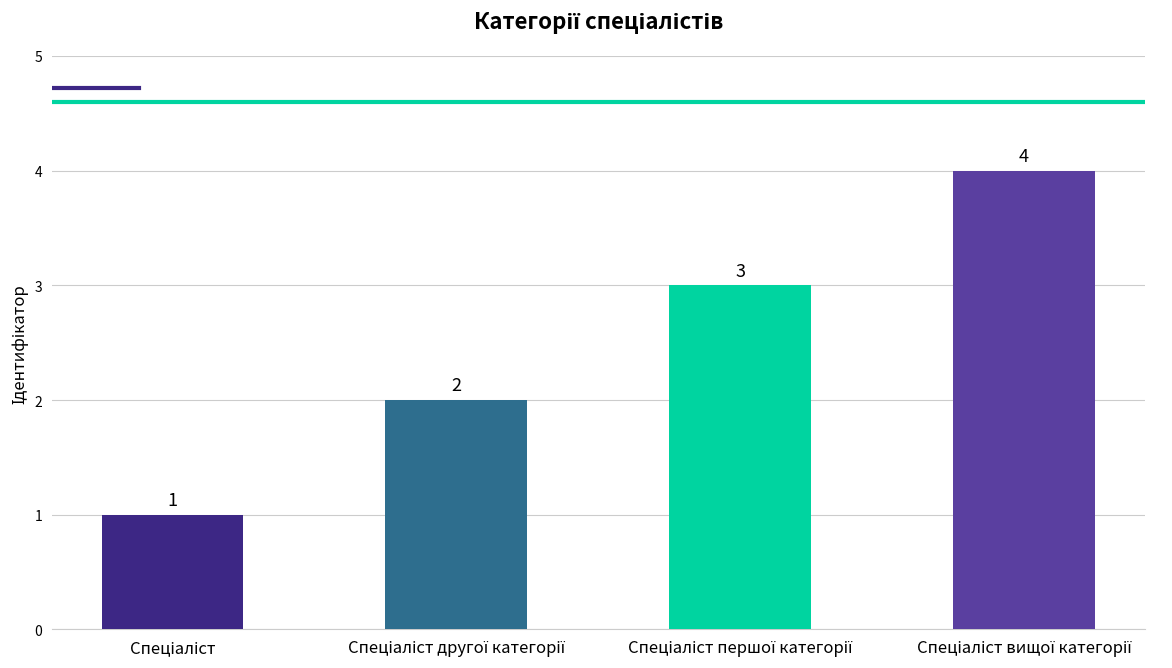

What is the sum of all values?

10